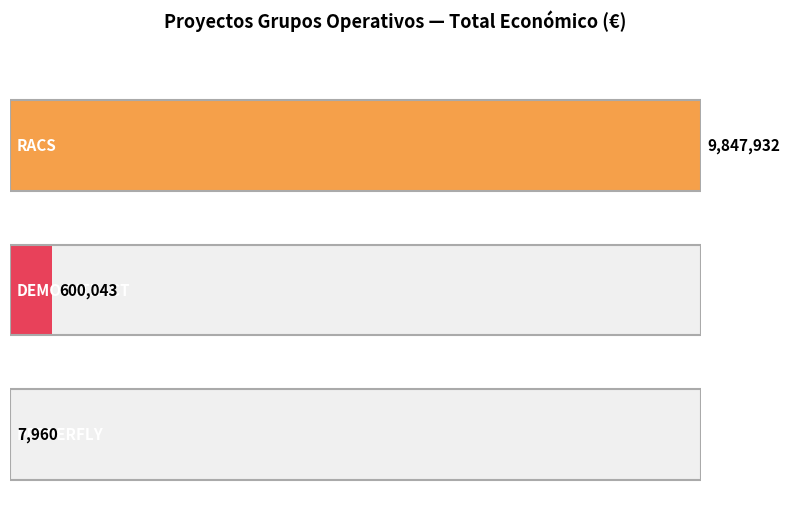

How many values exceed 600043?

1